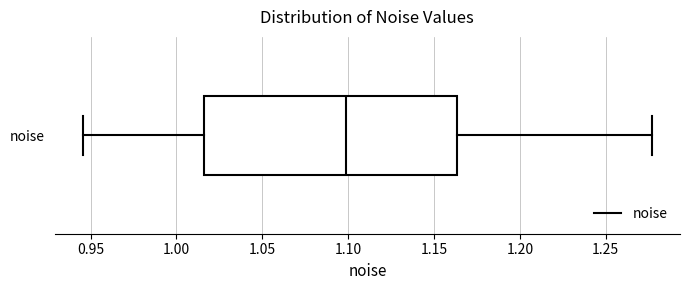

Read this box plot against the x-axis: the position of the median line, the range covered by the box, and the ends of both whiskers. The values are not printed on the chart, so give them approximately, as read against the axis.

median 1.100, box 1.015 to 1.165, whiskers 0.945 to 1.275